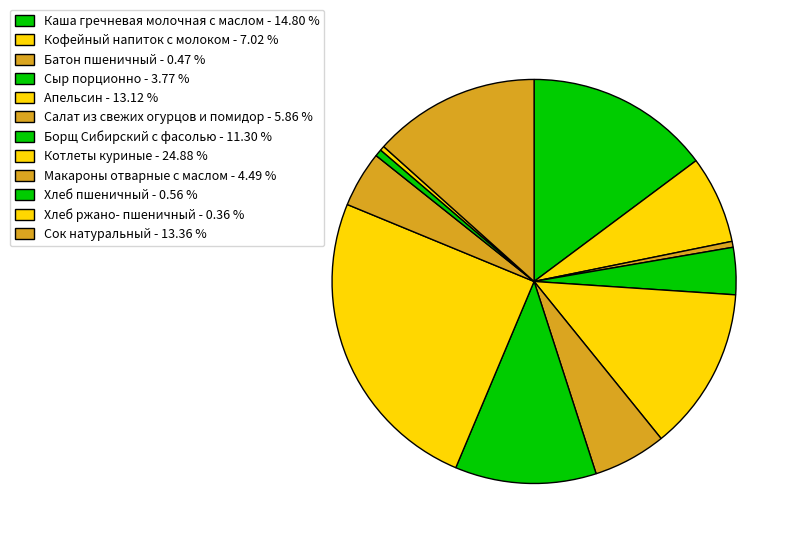

How many slices are in this pie chart?

12